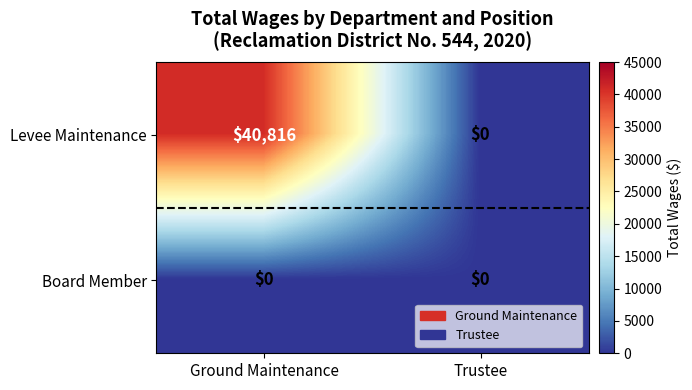

Rank the series by their maximum value, from lowest to highest.

Board Member, Levee Maintenance